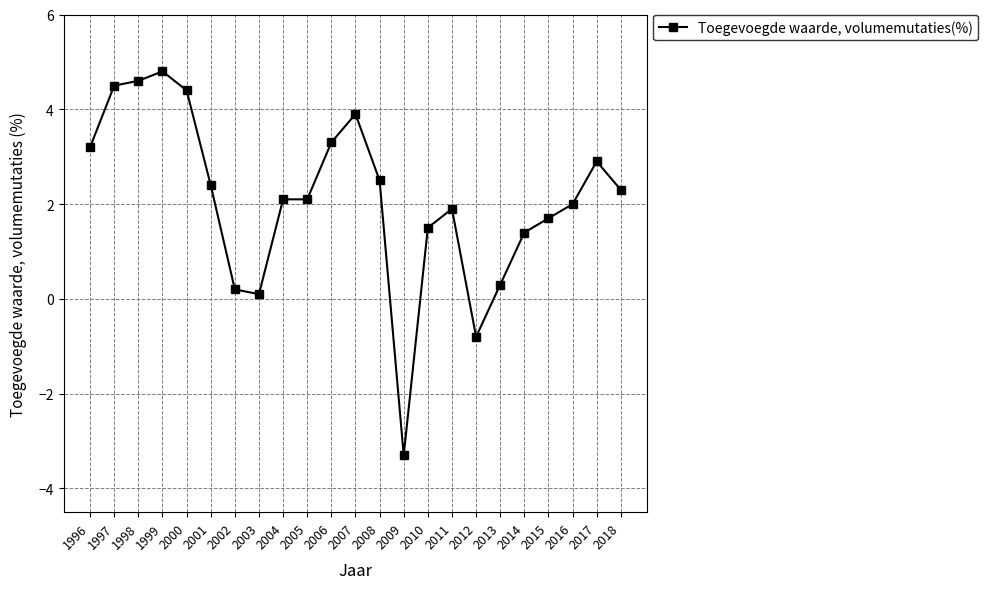

Does the chart display data point markers on the line(s)?

Yes